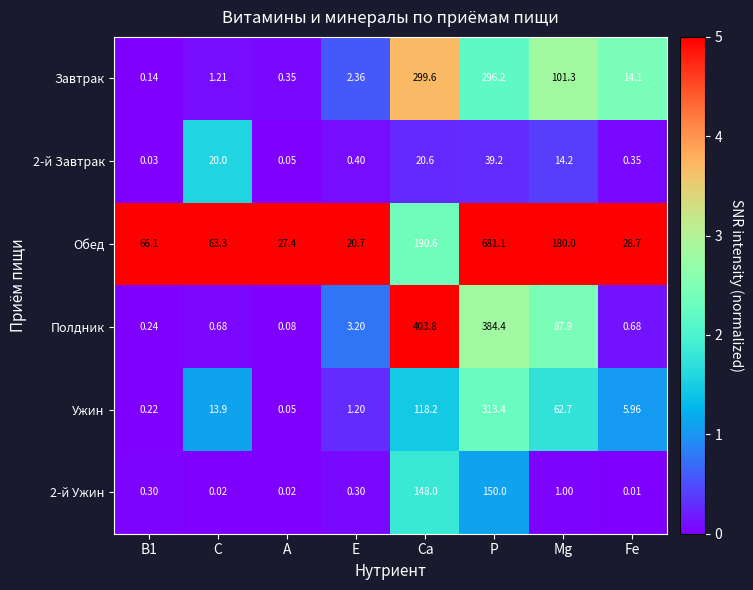

What is the total value across all series at Ca?

1180.8